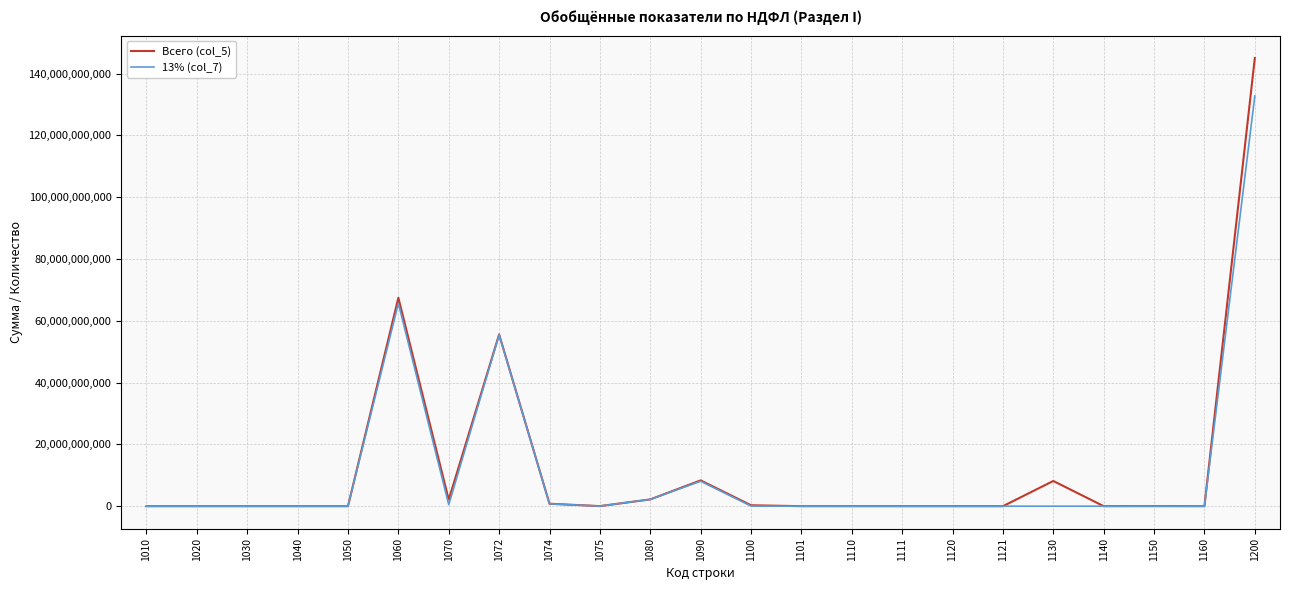

Rank the series by their maximum value, from highest to lowest.

Всего (col_5), 13% (col_7)